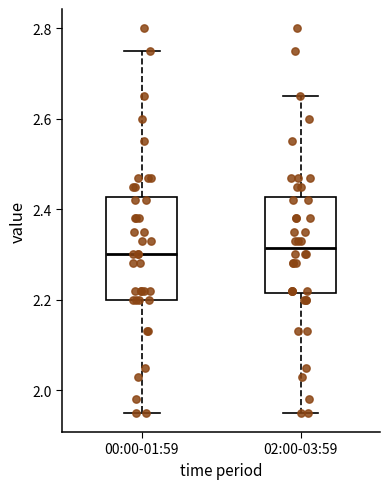

Reading left to right, read every box against the y-axis: the position of its median line, the range the box covers, and the ends of its whiskers. The values are not printed on the chart, so give them approximately, as read against the axis.

00:00-01:59: median 2.30, box 2.20 to 2.42, whiskers 1.96 to 2.76
02:00-03:59: median 2.32, box 2.22 to 2.42, whiskers 1.96 to 2.66